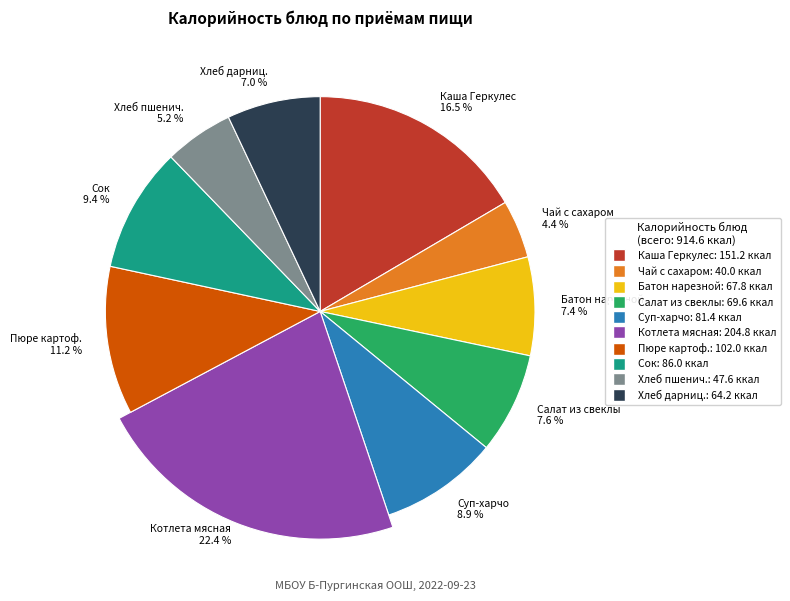

How many slices are in this pie chart?

10